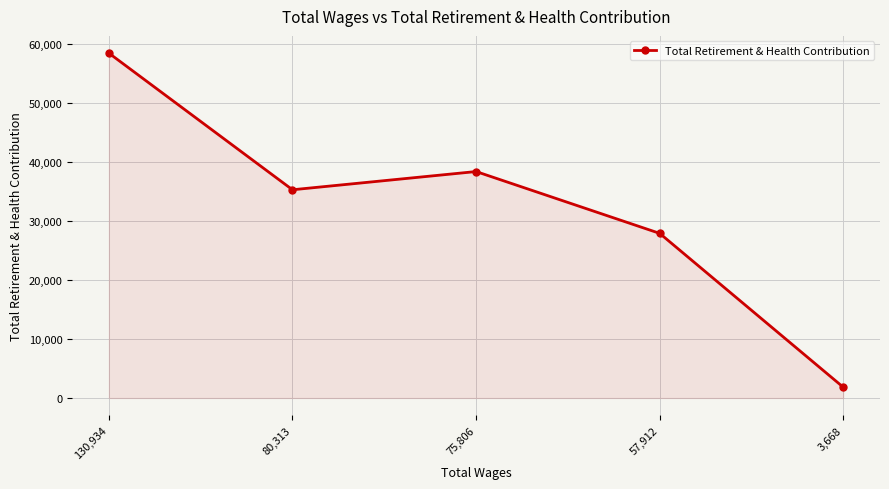

Reading left to right, transcribe all the data shown in this chart.

130,934=58451	80,313=35295	75,806=38383	57,912=27905	3,668=1830